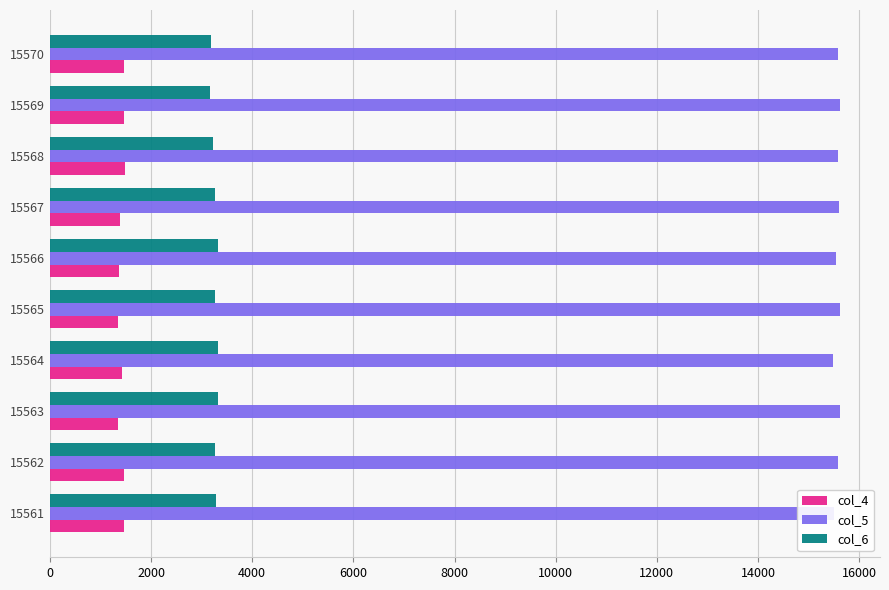

What is the average value of the col_4 series?

1422